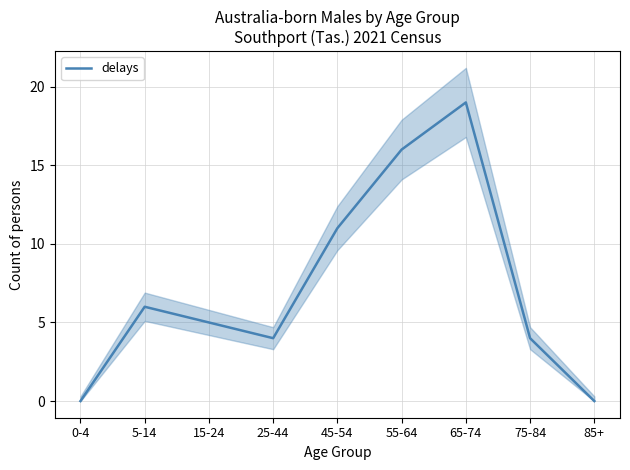

What is the maximum value shown in the chart?

19